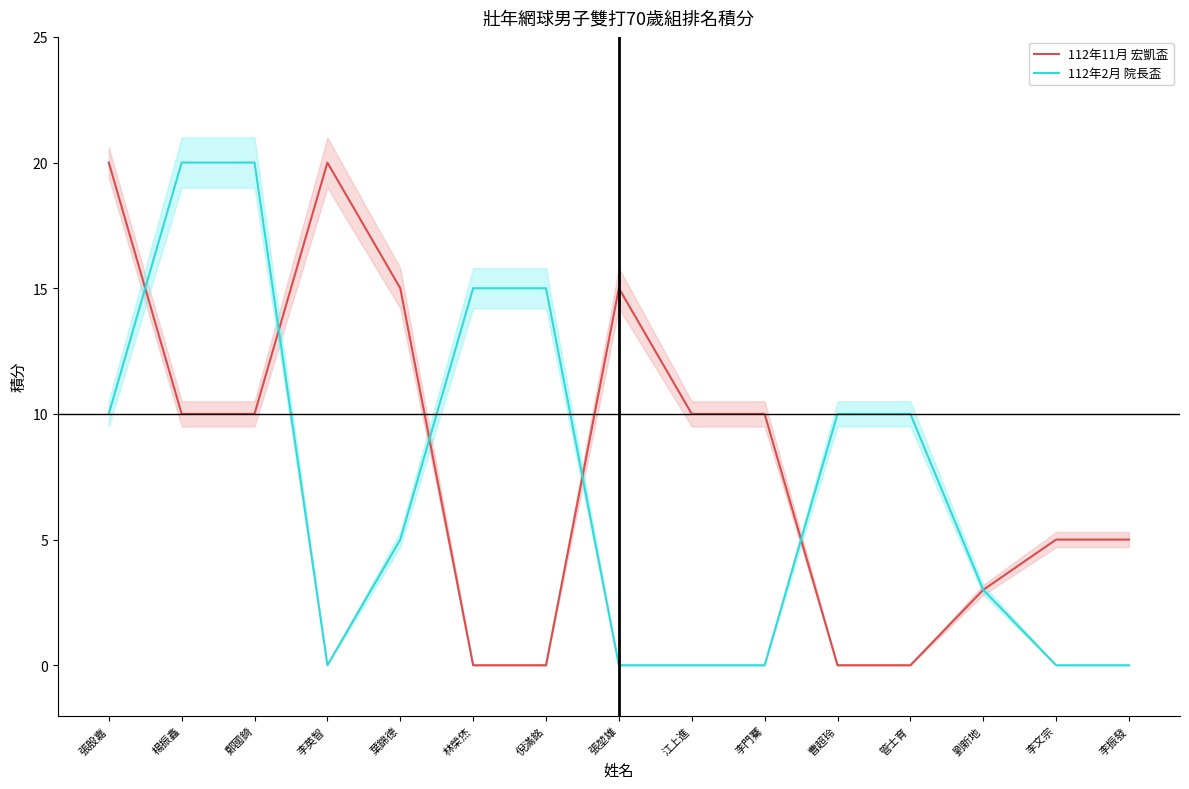

At which category does the chart reach its peak across all series?

張殷嘉